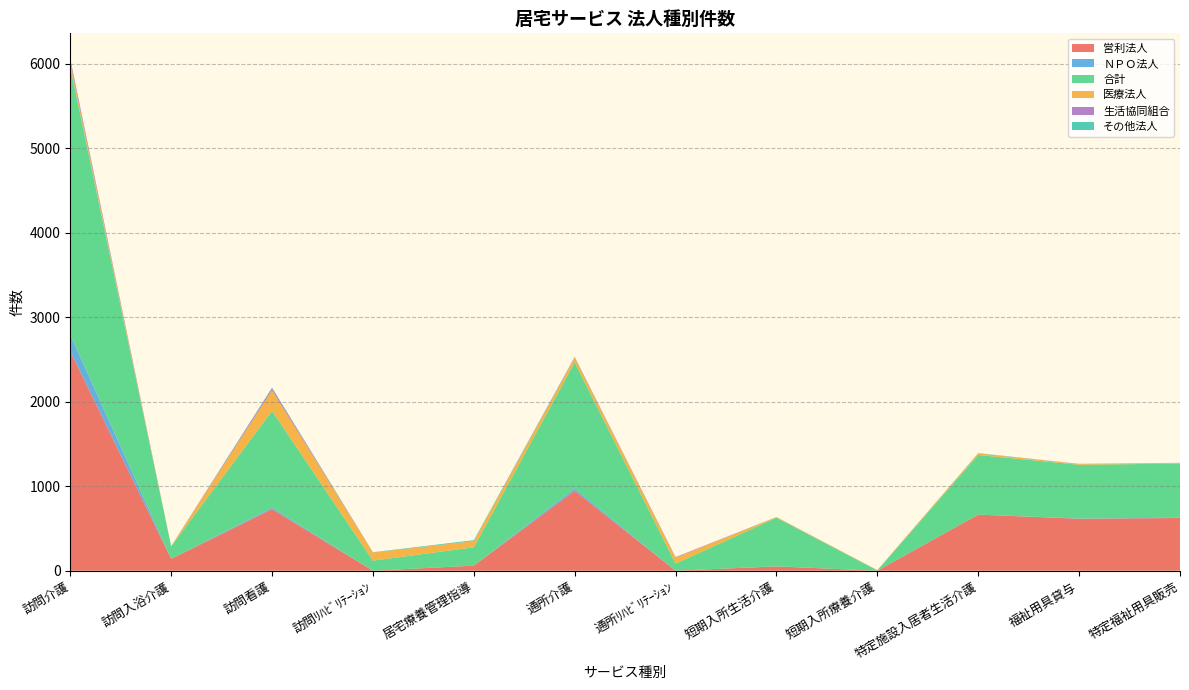

What is the label of the 1st point from the right?

特定福祉用具販売